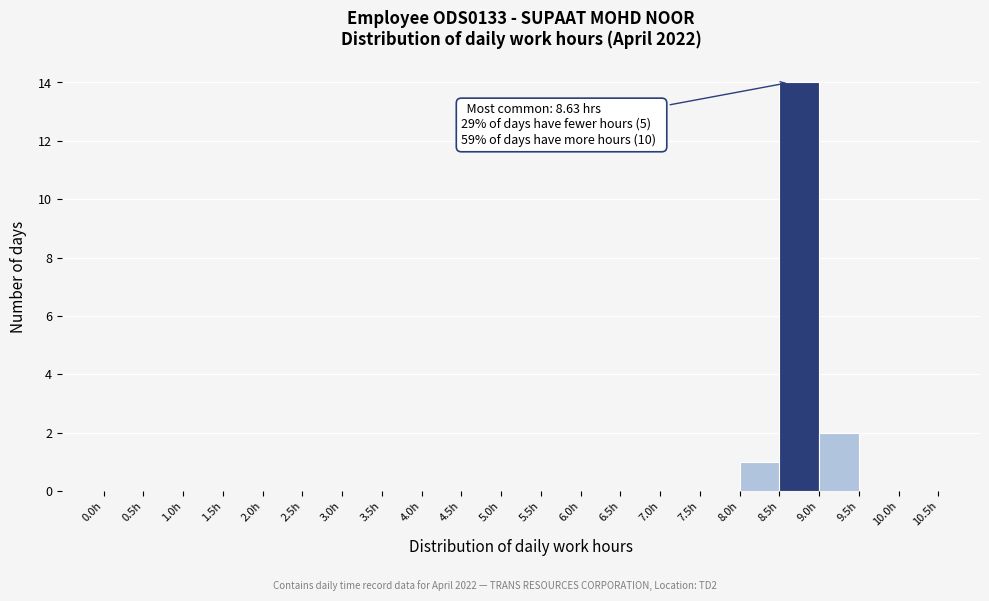

Which range on the x-axis has the tallest bar?

8.5 to 9.0